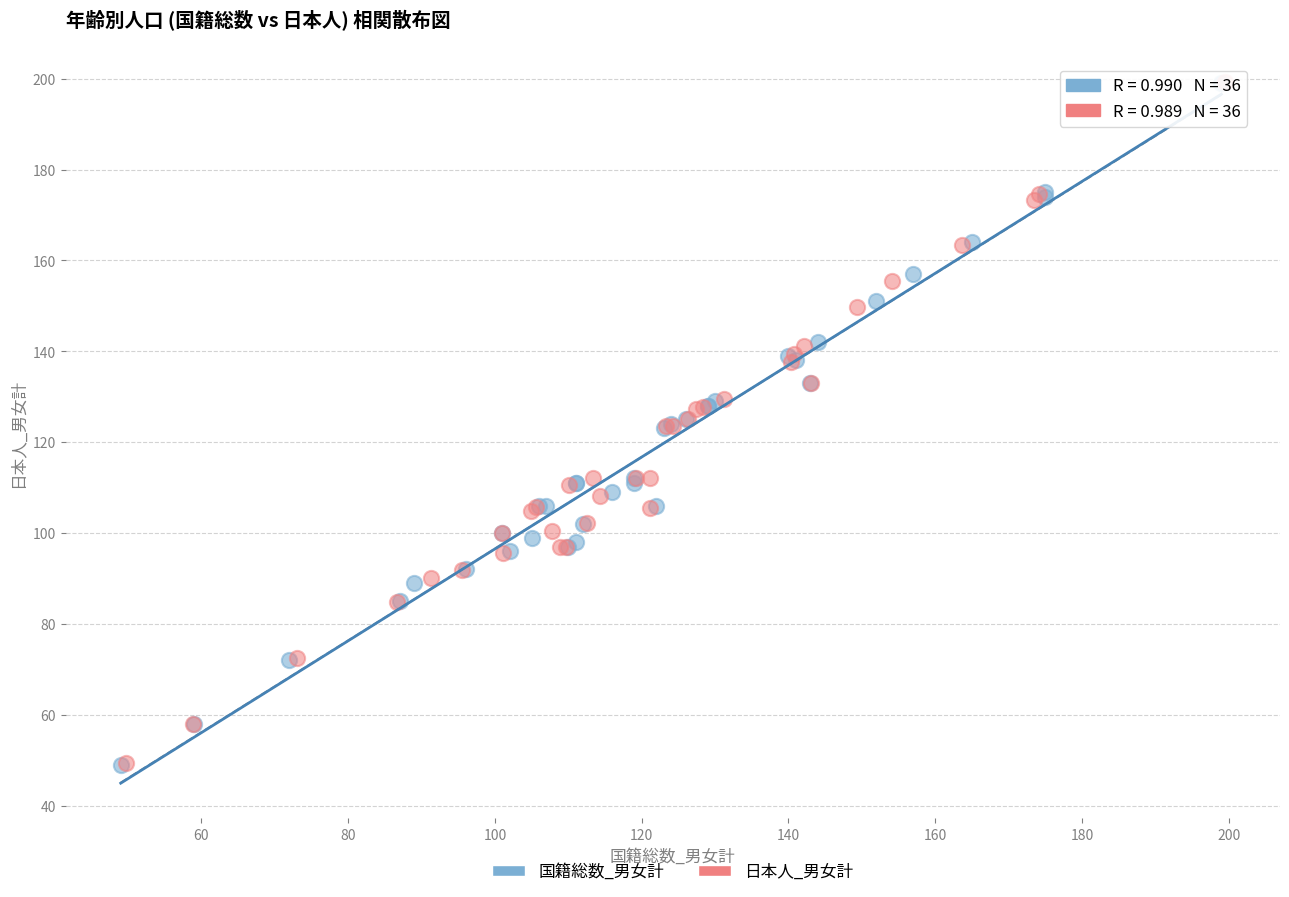

Which series has the largest Y range (max minus min)?

国籍総数_男女計